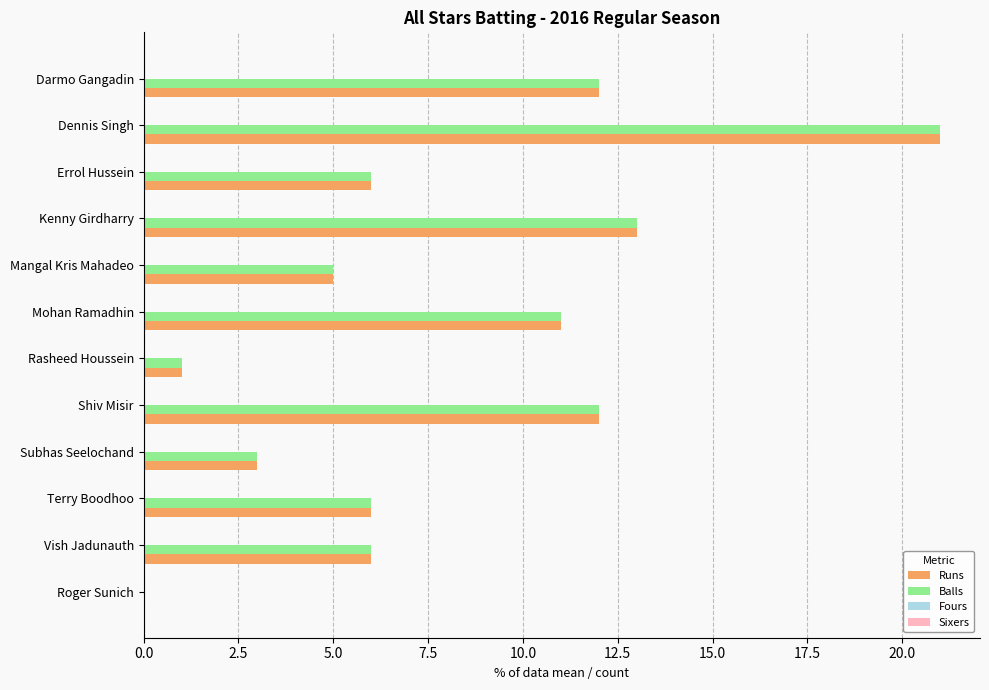

What is the sum of all Balls values?

96